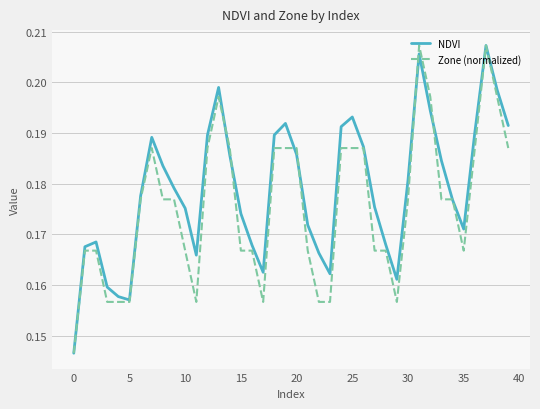

Which series has the largest total across all categories?

NDVI